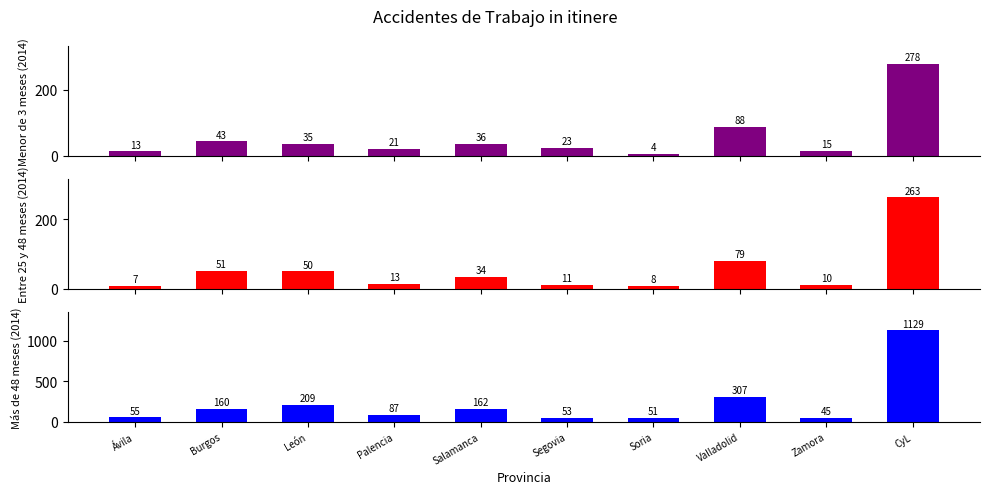

Reading left to right, extract all data points from this chart.

Menor de 3 meses (2014): 13	43	35	21	36	23	4	88	15	278
Entre 25 y 48 meses (2014): 7	51	50	13	34	11	8	79	10	263
Más de 48 meses (2014): 55	160	209	87	162	53	51	307	45	1129